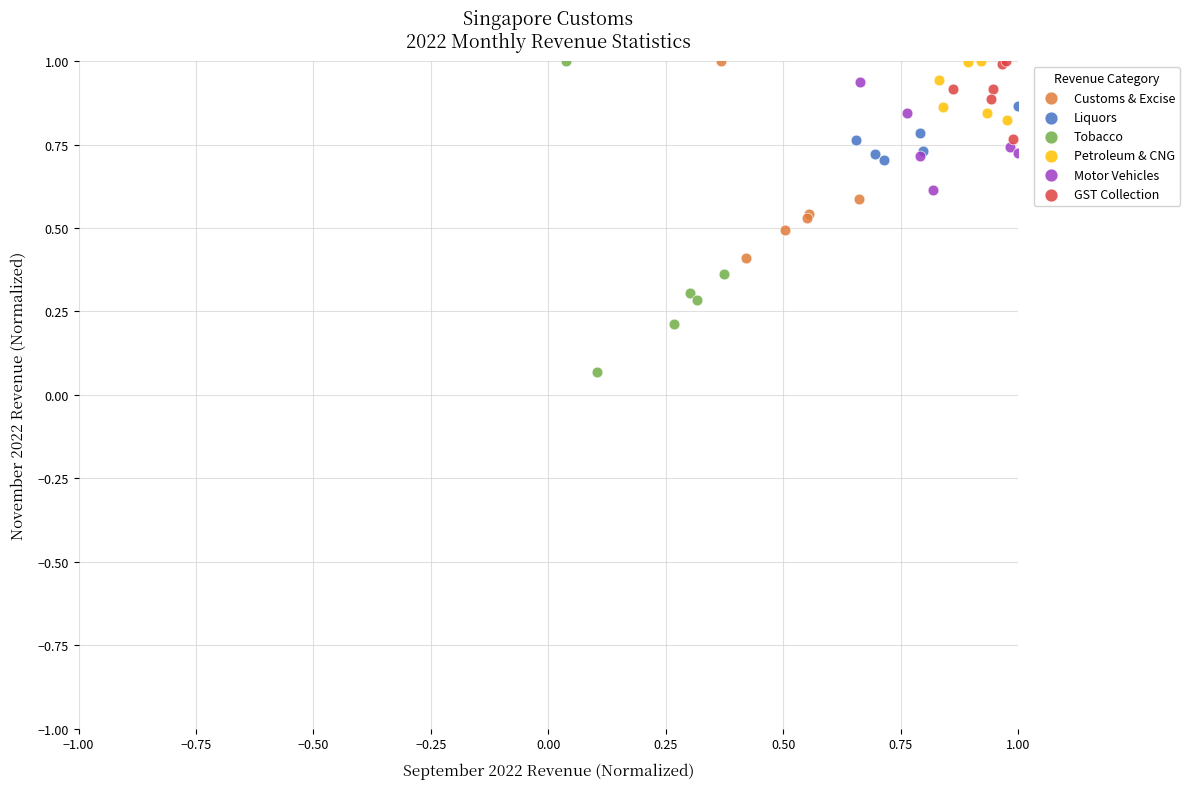

Which series reaches the minimum Y coordinate?

Tobacco